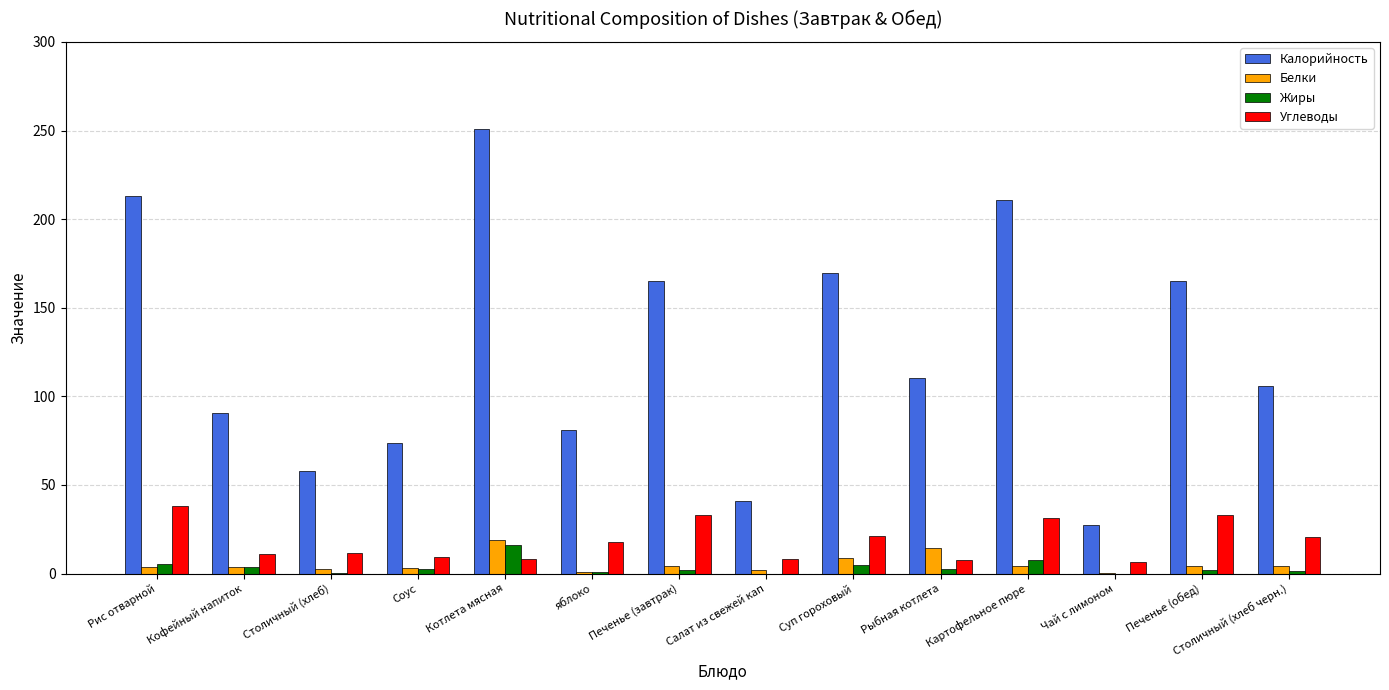

What is the sum of the Жиры values at Рис отварной and яблоко?

6.0